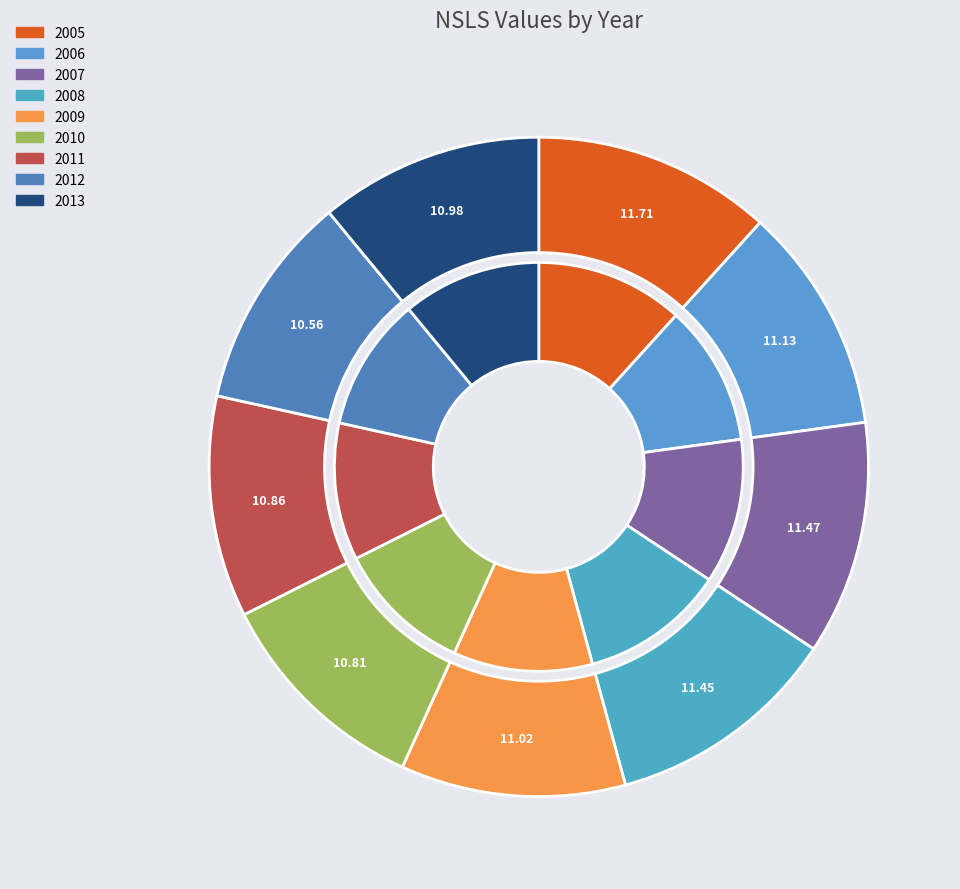

To the nearest percent, what is the difference between the largest and smallest slice percentages?

1%